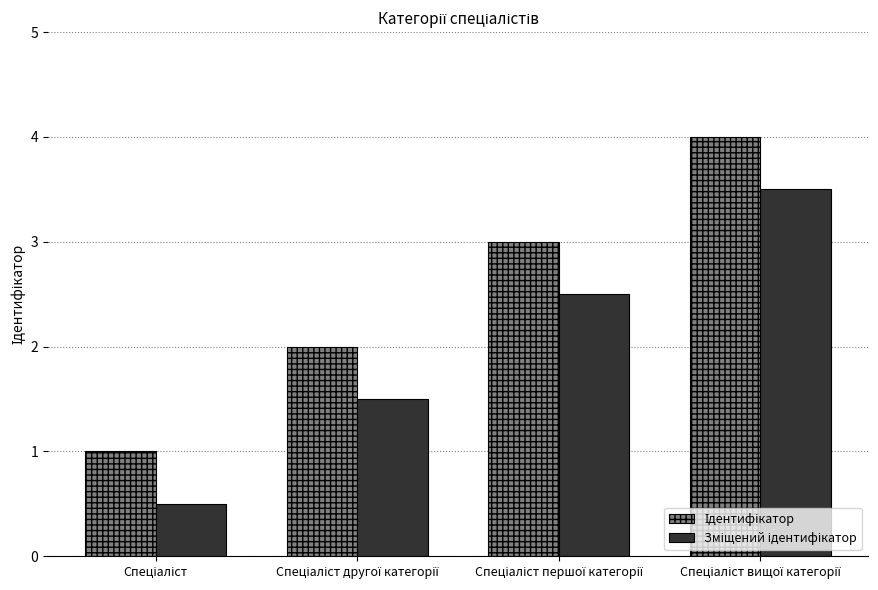

At how many categories does at least one series exceed 2?

2